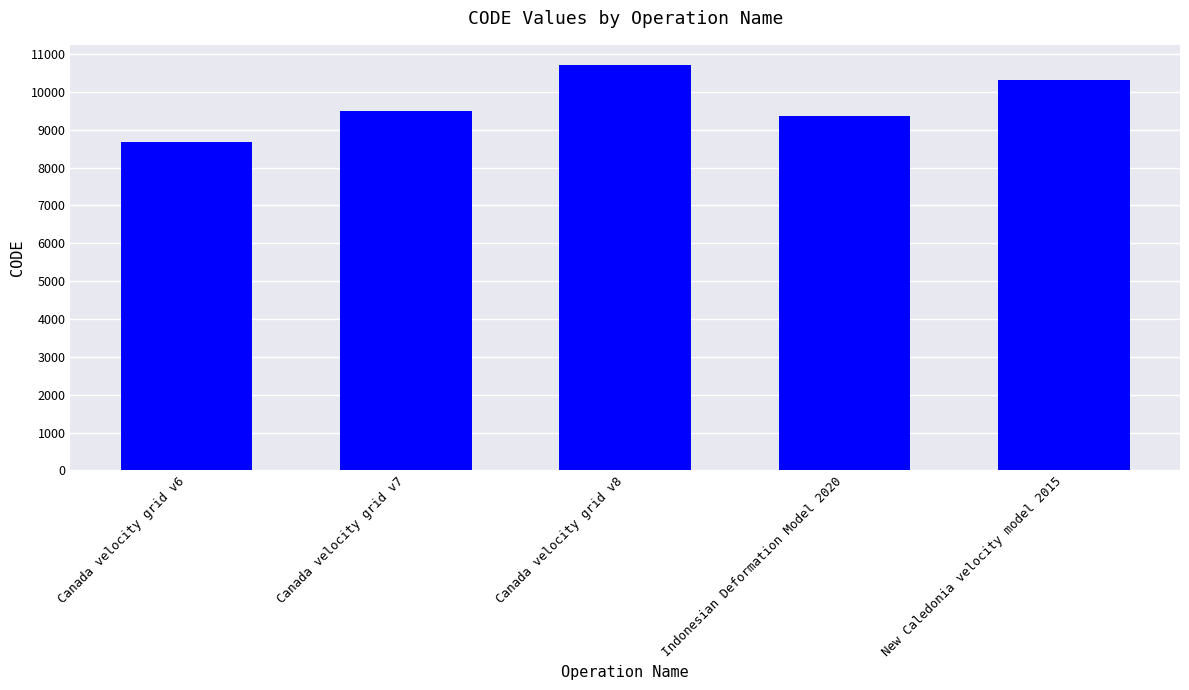

Are the bars horizontal?

No